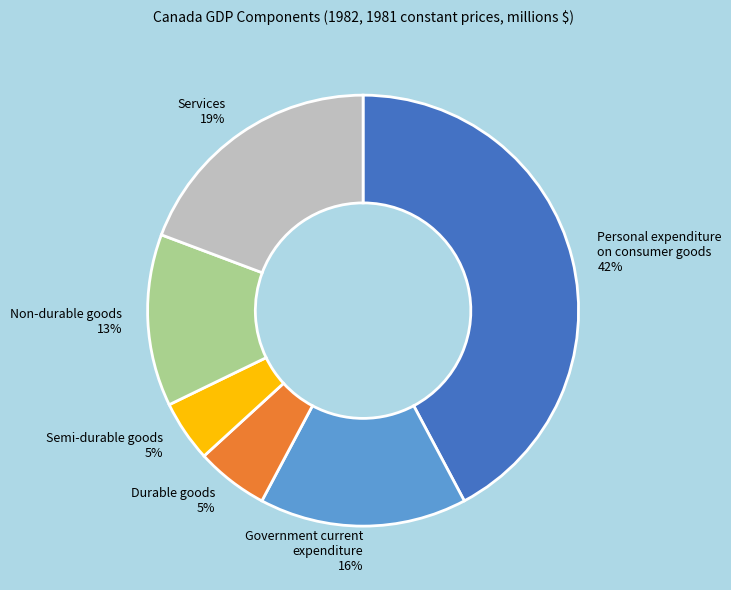

How many slices are in this pie chart?

6